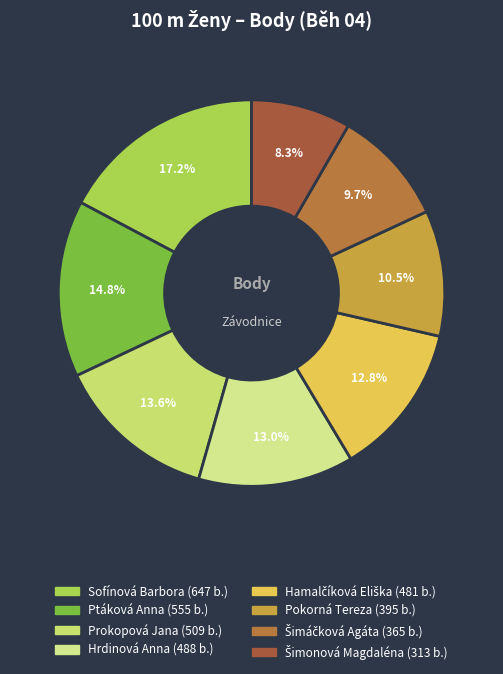

To the nearest percent, what portion does Šimáčková Agáta represent?

10%